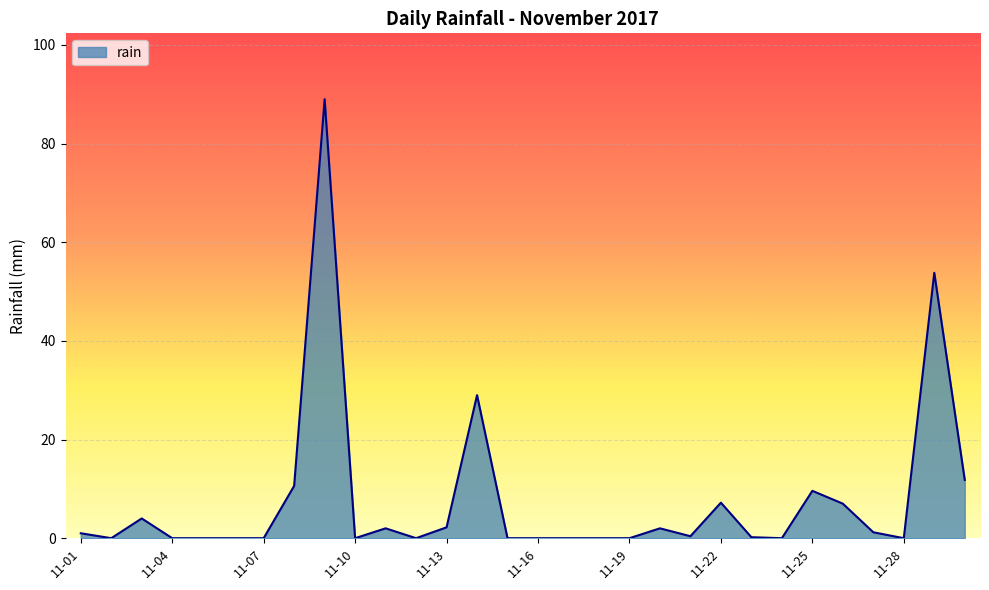

What is the greatest value displayed?

89.0